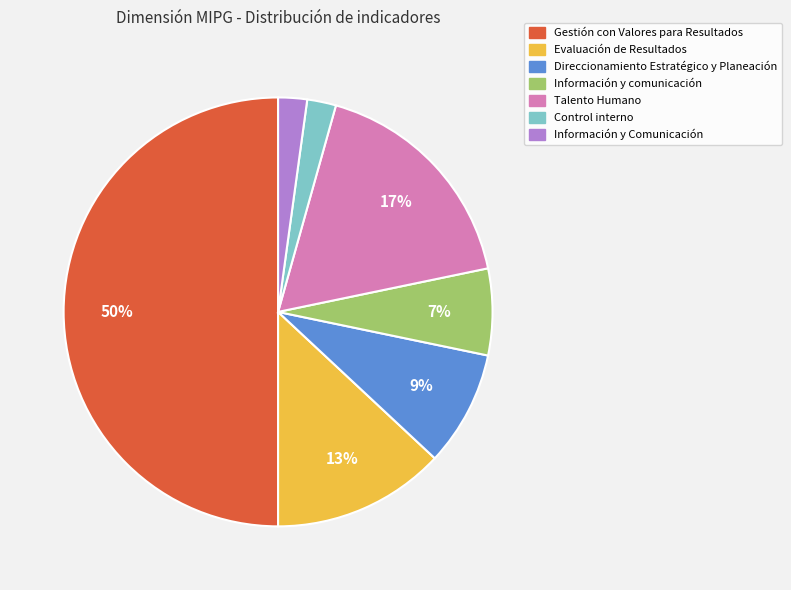

Is the sum of Direccionamiento Estratégico y Planeación and Evaluación de Resultados greater than half?

No